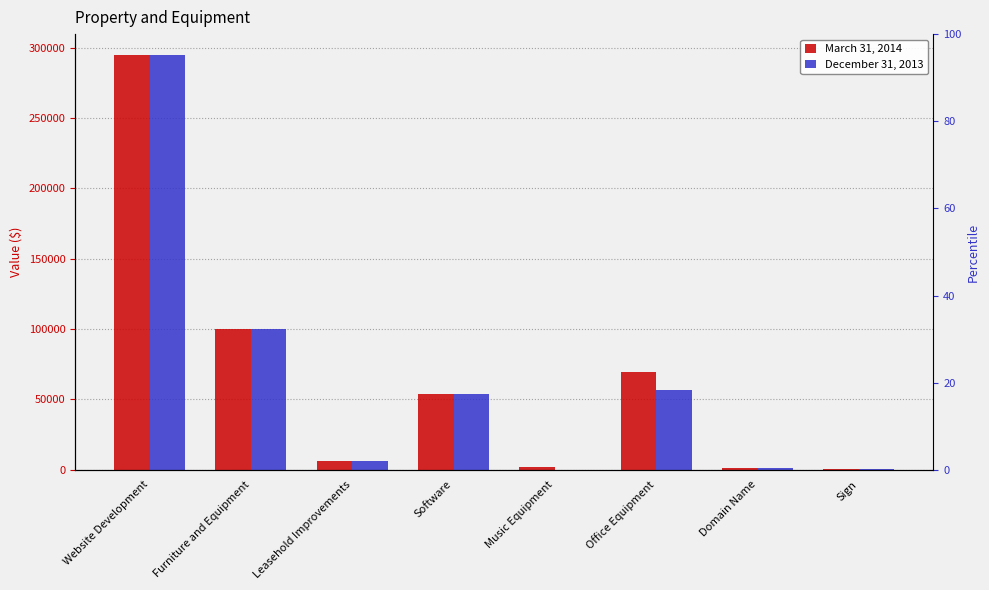

Which series has the widest spread of values?

December 31, 2013